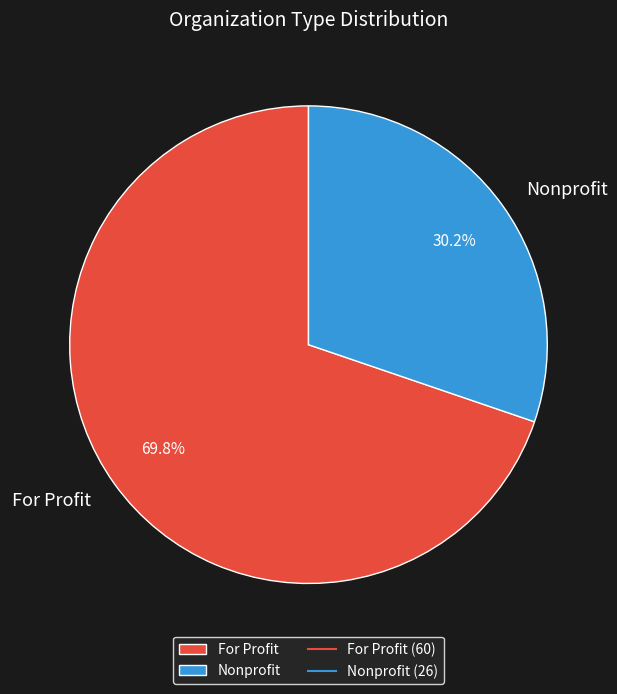

What is the smallest slice in the pie chart?

Nonprofit